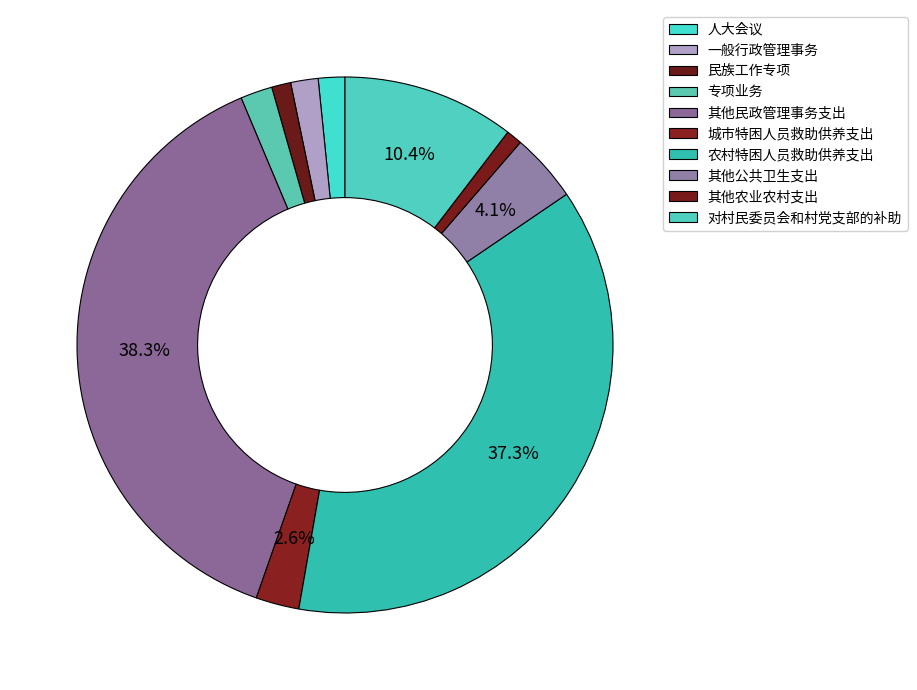

How many slices are in this pie chart?

10